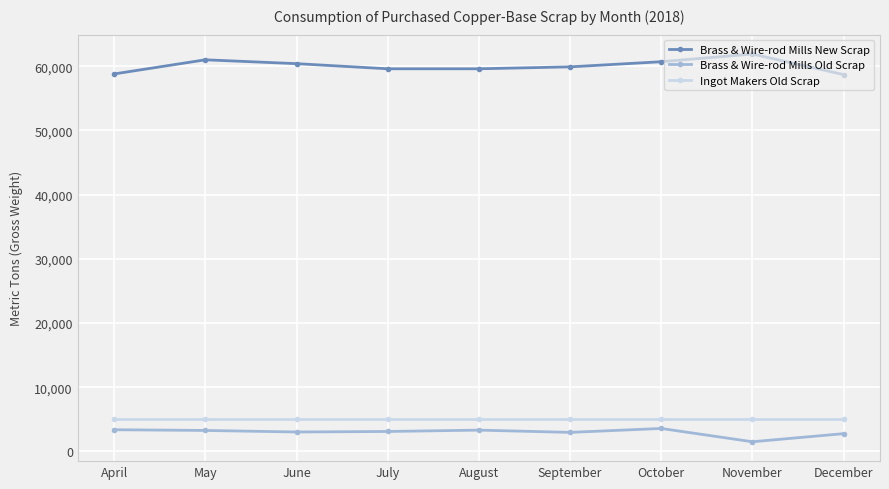

True or false: Brass & Wire-rod Mills Old Scrap and Brass & Wire-rod Mills New Scrap intersect in this chart.

False